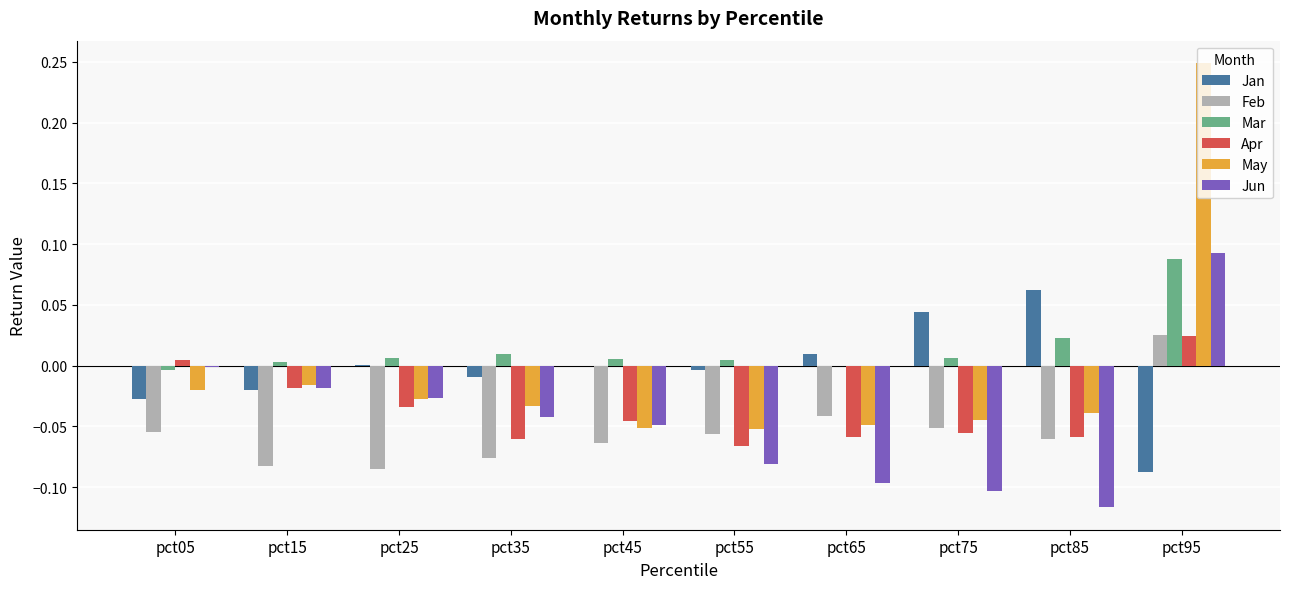

The Apr series shows -0.0 at pct85. True or false?

False